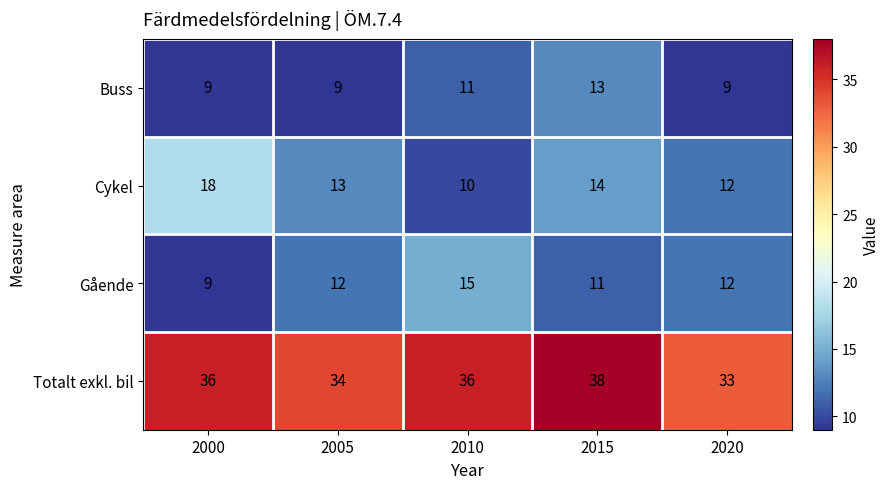

At how many categories does at least one series exceed 12?

5